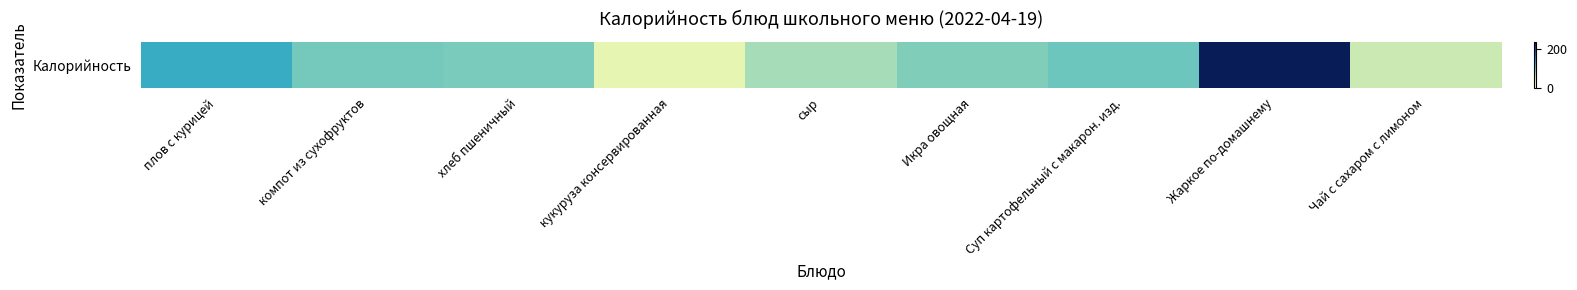

Reading left to right, what are all the values shown in this chart?

плов с курицей=126.0	компот из сухофруктов=94.2	хлеб пшеничный=91.6	кукуруза консервированная=34.8	сыр=72.8	Икра овощная=88.8	Суп картофельный с макарон. изд.=97.4	Жаркое по-домашнему=236.9	Чай с сахаром с лимоном=56.0